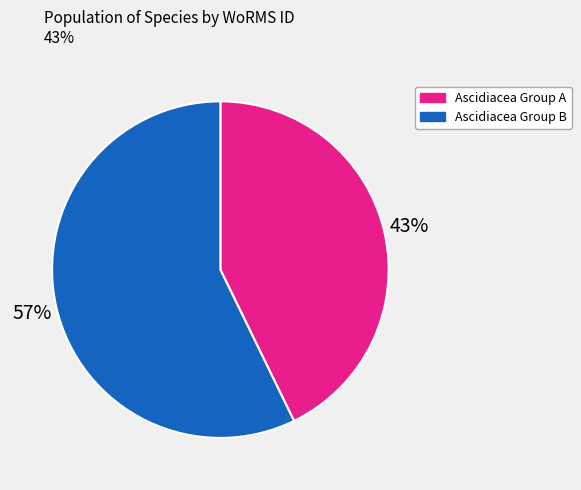

Combined, do Ascidiacea Group A and Ascidiacea Group B account for over 50%?

Yes